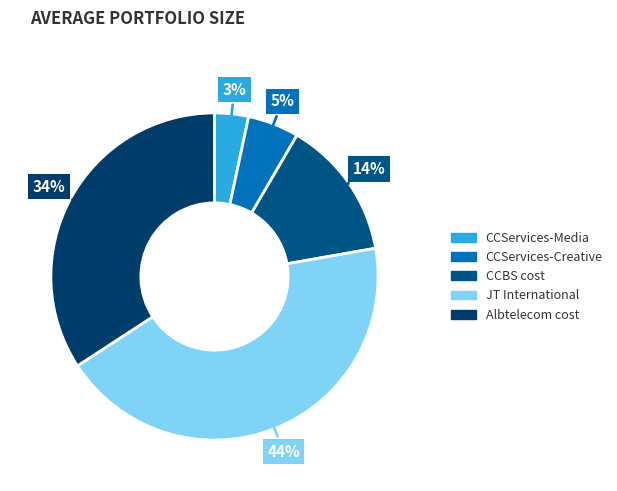

Which category has the biggest portion of the pie?

JT International